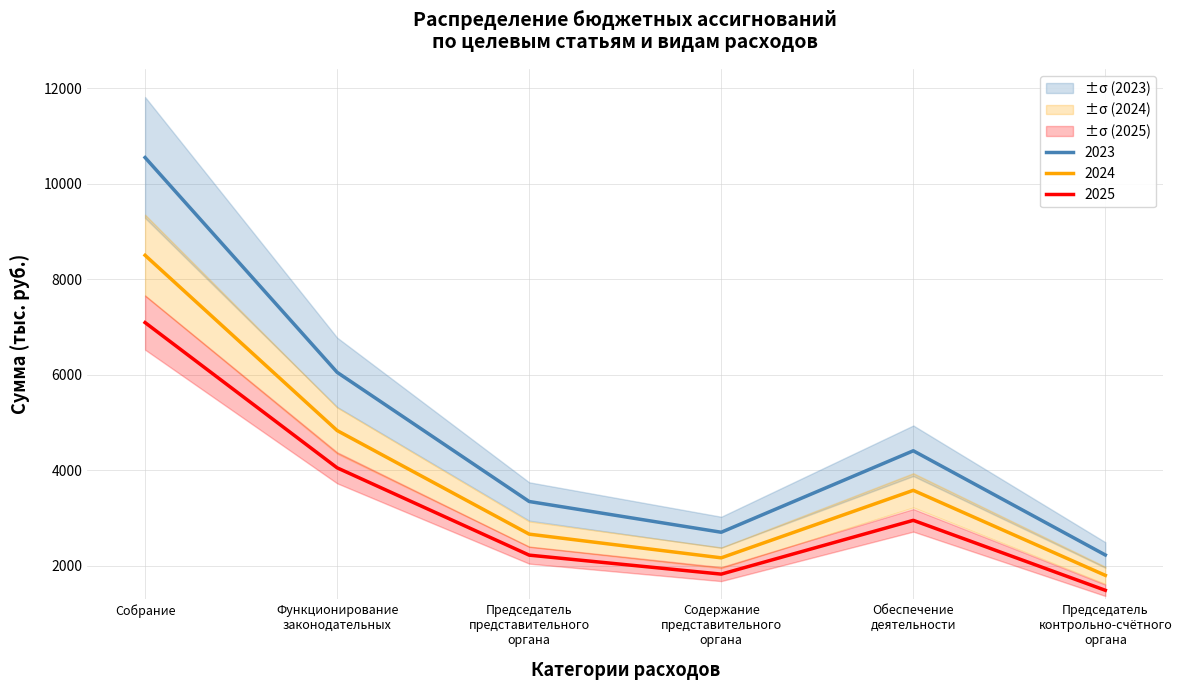

Which has a higher value, Содержание
представительного
органа or Собрание?

Собрание